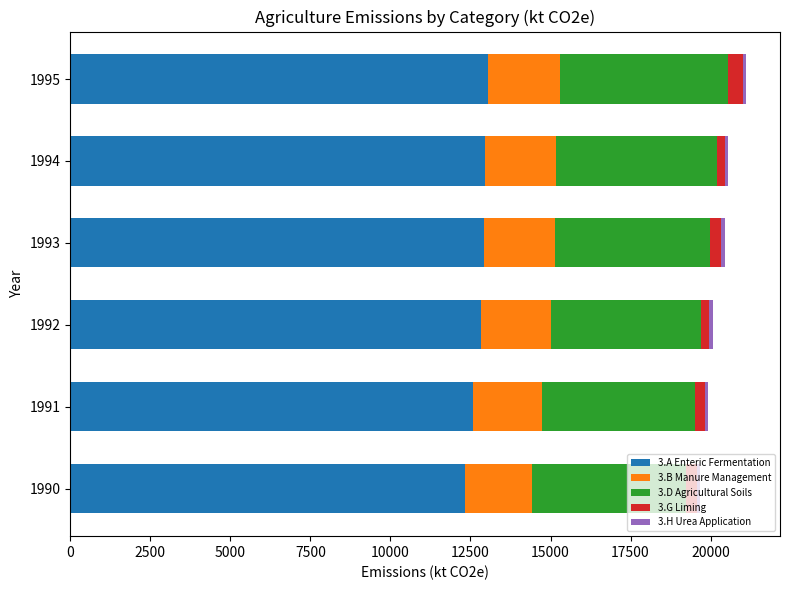

What is the difference between the maximum and minimum values in the 3.A Enteric Fermentation series?

735.5